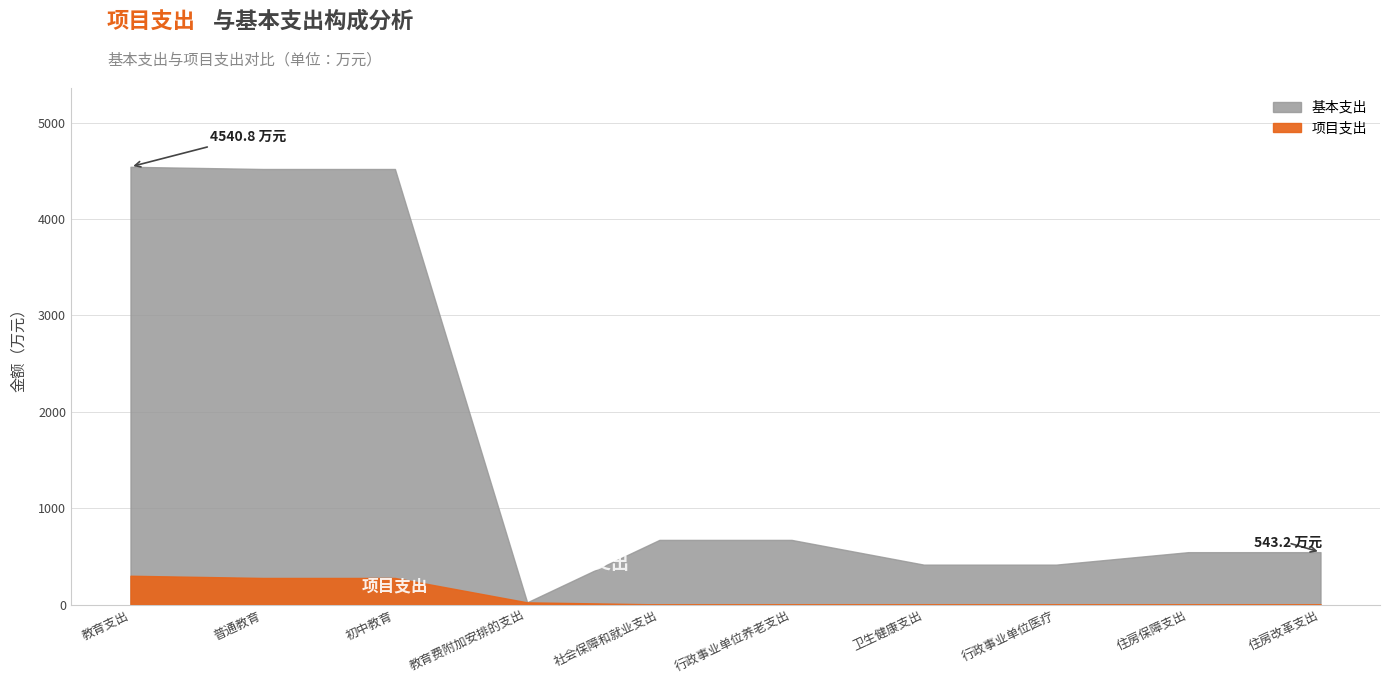

How many values in the 基本支出 series exceed 669?

5